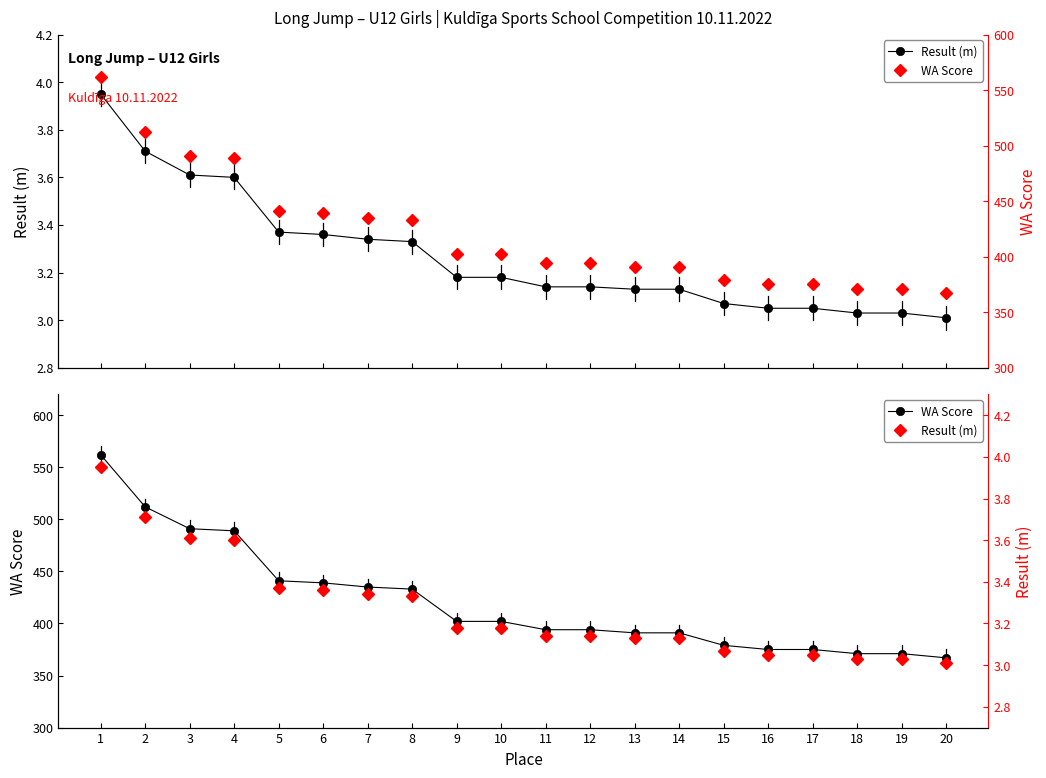

What is the minimum value shown in the chart?

3.0